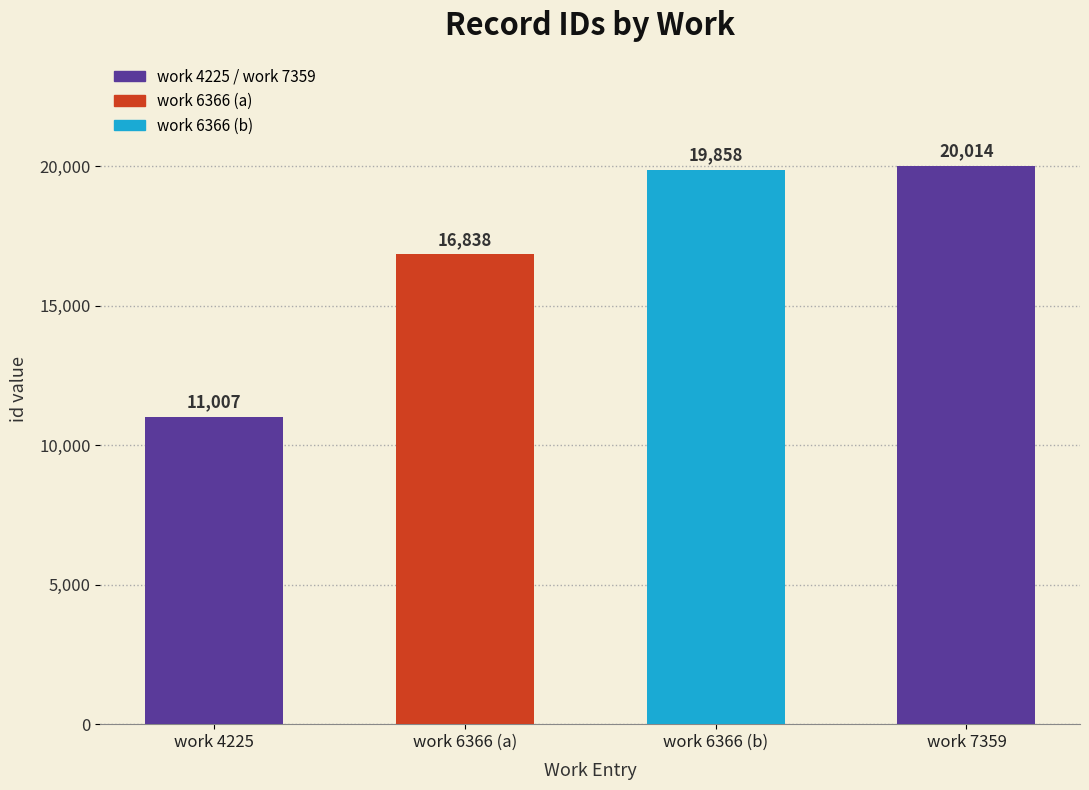

What is the smallest value displayed?

11007